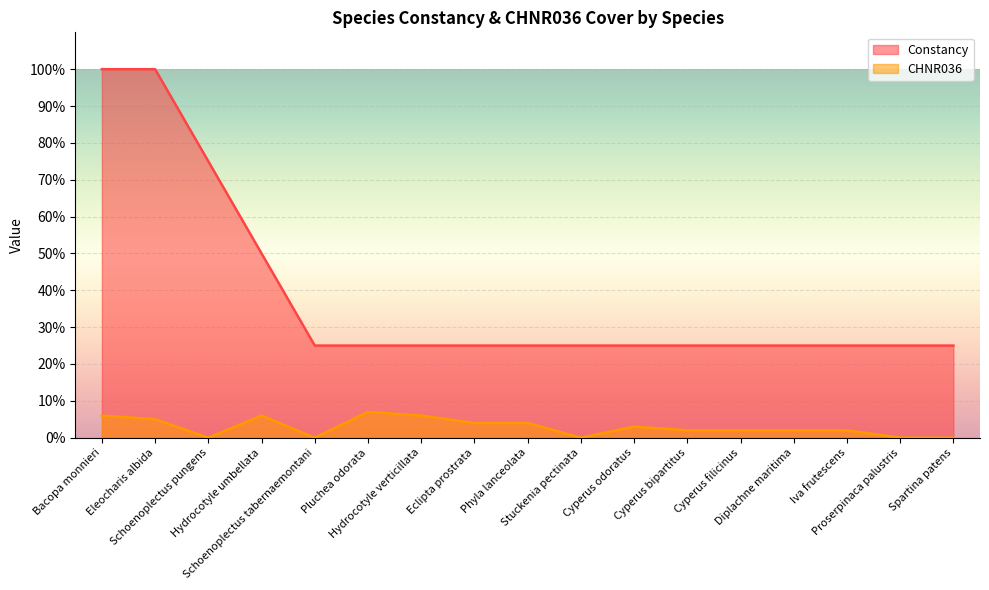

What is the total value across all series at Hydrocotyle verticillata?

31